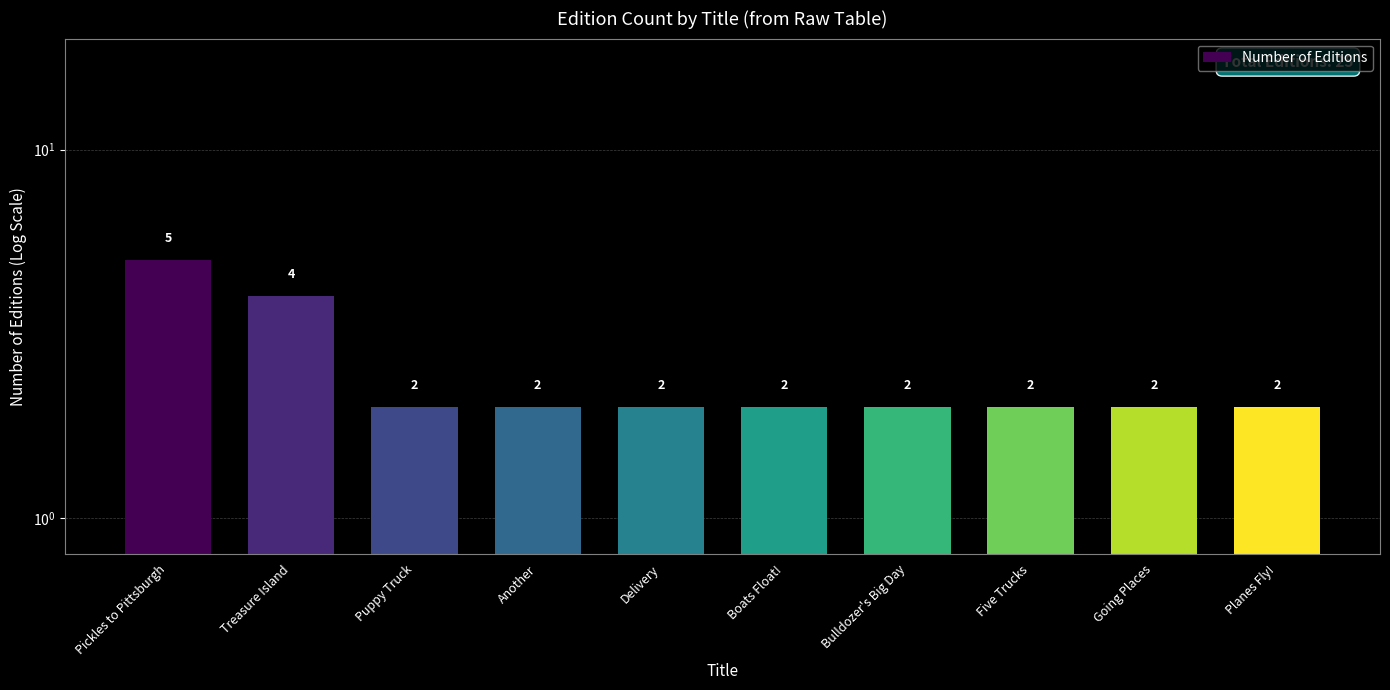

What is the difference between the maximum and minimum values?

3